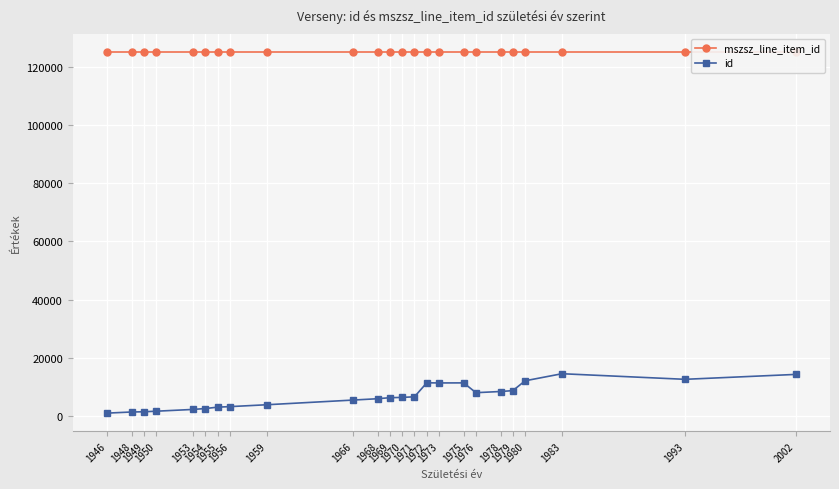

At which category is the sum across all series the highest?

1983